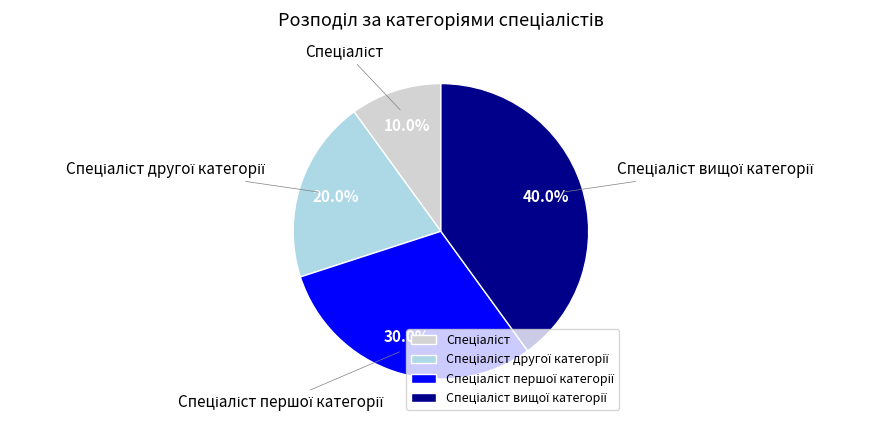

Does any single category account for the majority?

No